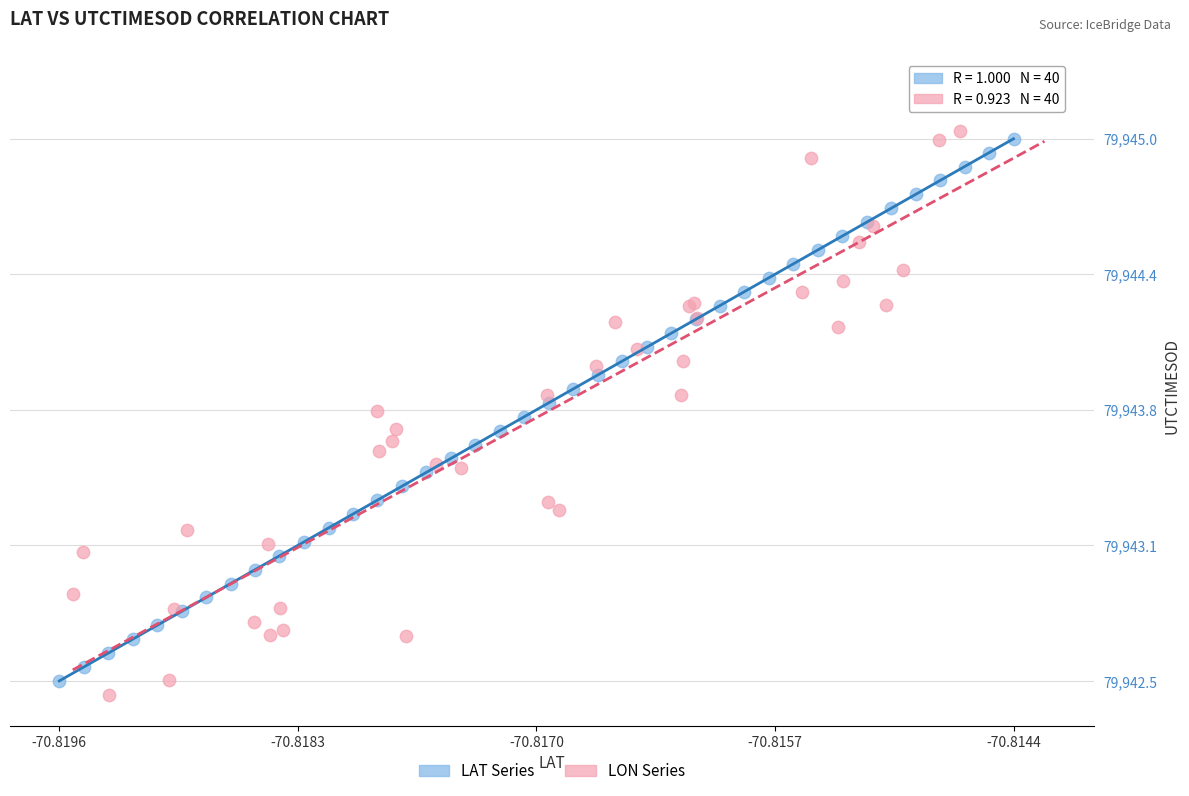

What are all the series names shown in the legend?

LAT Series, LON Series